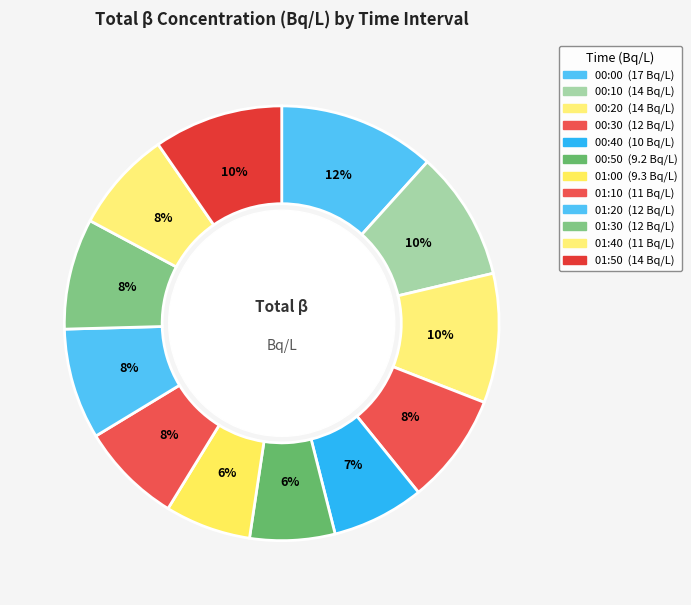

Combined, do 00:10 and 01:30 account for over 50%?

No